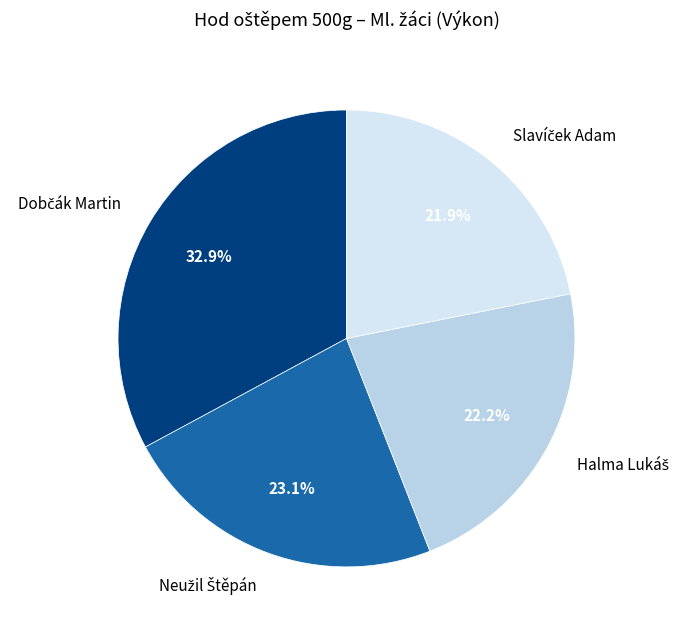

Is there any slice that represents more than half of the pie?

No